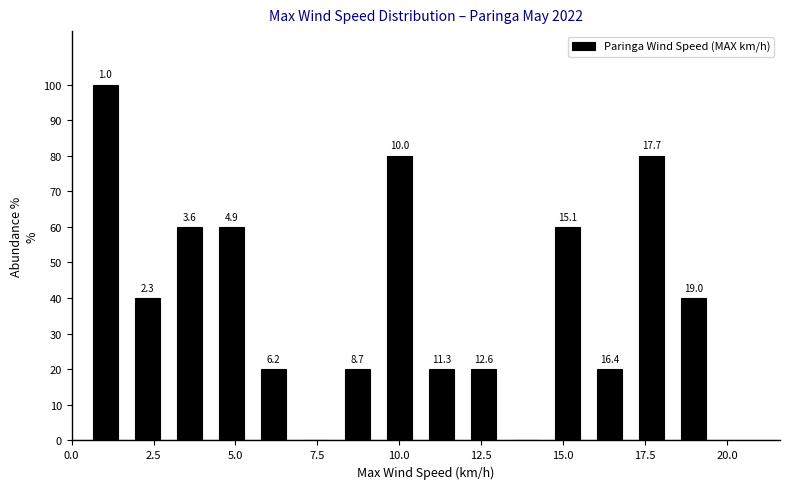

Read against the x-axis, roughly where is the centre of the tallest bar?

1.0